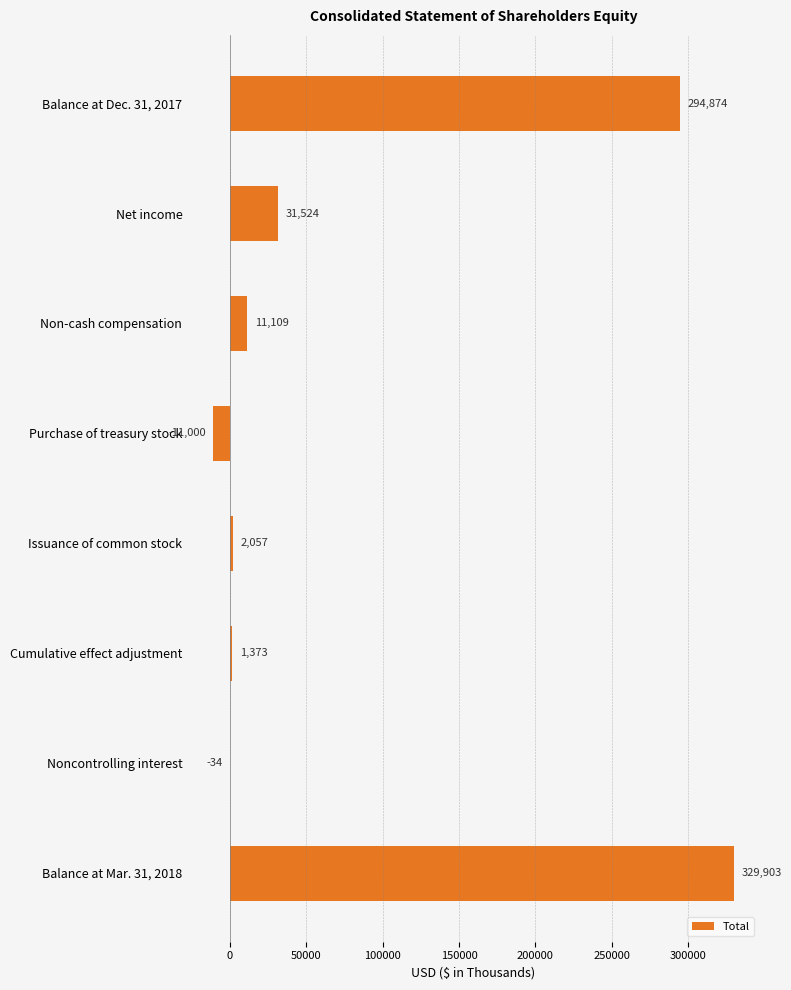

Between Issuance of common stock and Net income, which is larger?

Net income